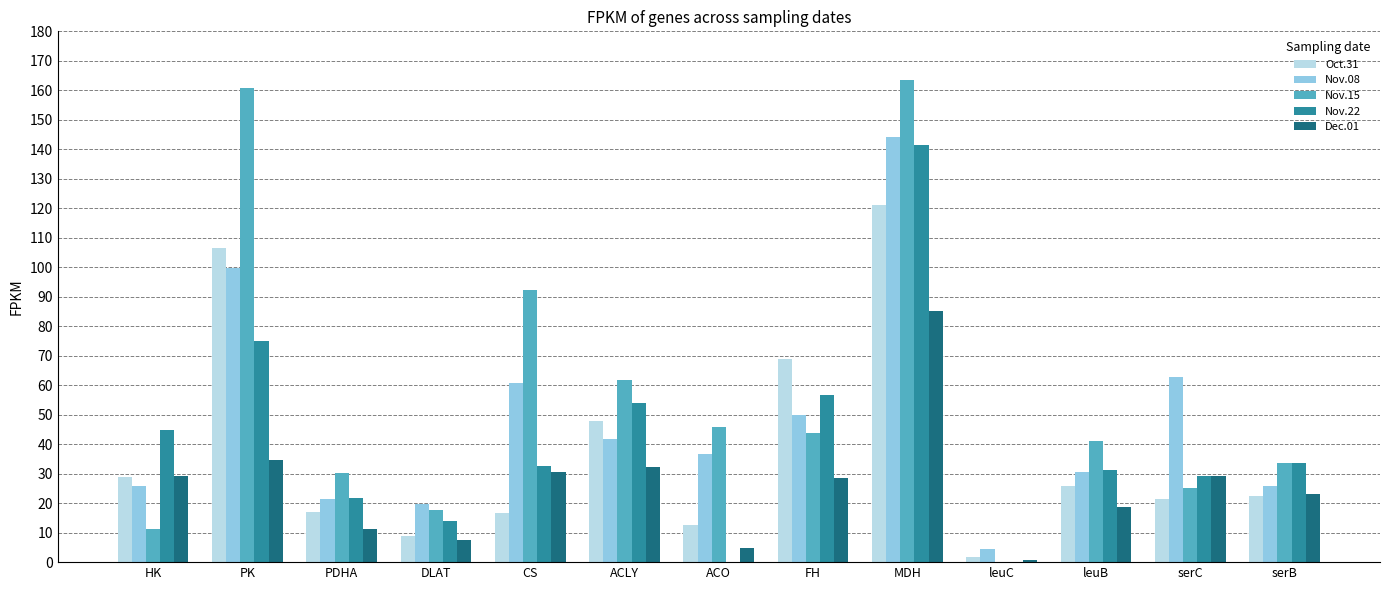

The Nov.22 series shows 33.6 at serB. True or false?

True